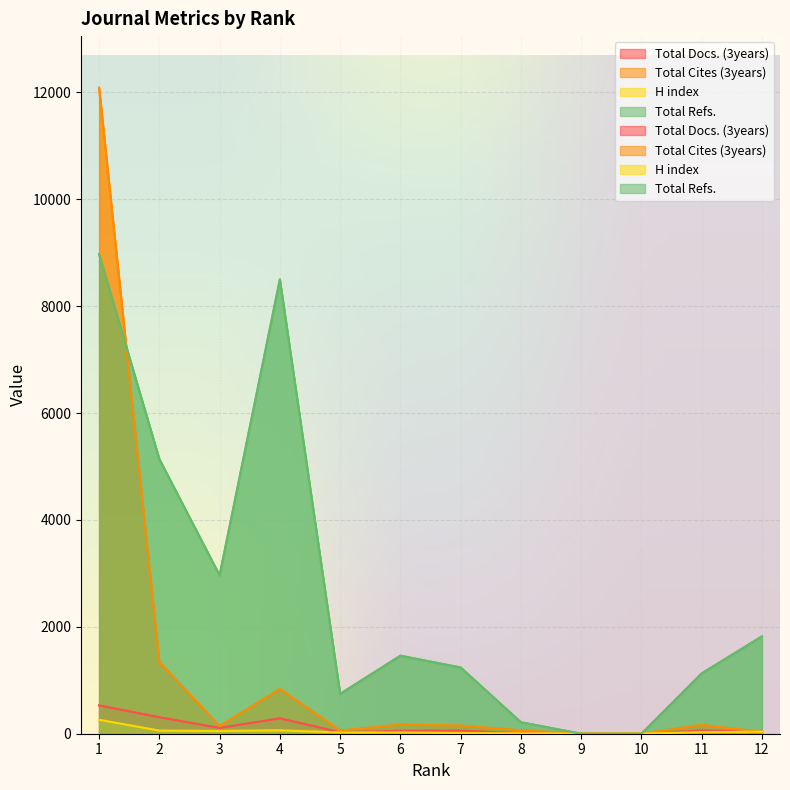

What is the average value of the Total Docs. (3years) series?

123